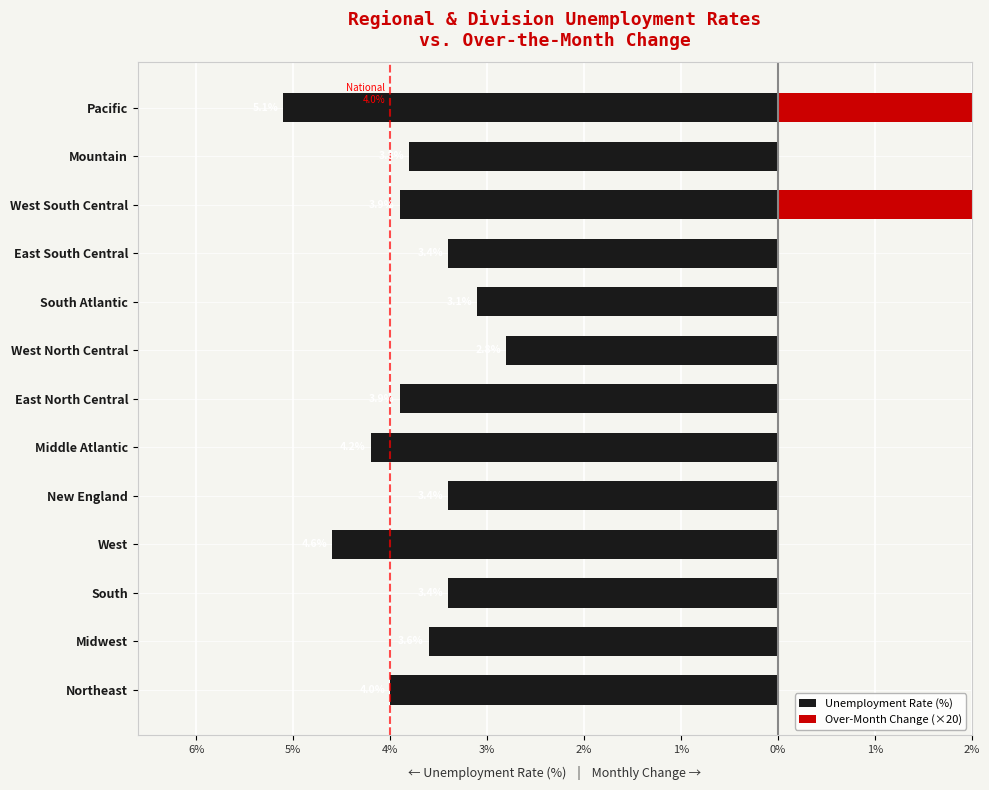

What is the sum of all Over-Month Change (×20) values?

4.0